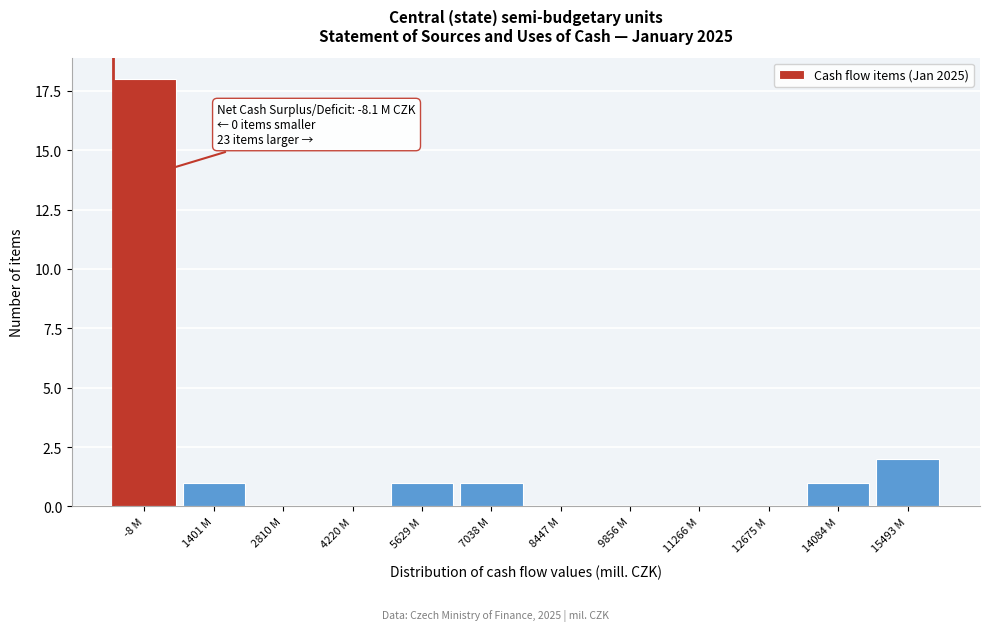

Reading left to right, list all the values displayed in this chart.

-8 M=18	1401 M=1	2810 M=0	4220 M=0	5629 M=1	7038 M=1	8447 M=0	9856 M=0	11266 M=0	12675 M=0	14084 M=1	15493 M=2